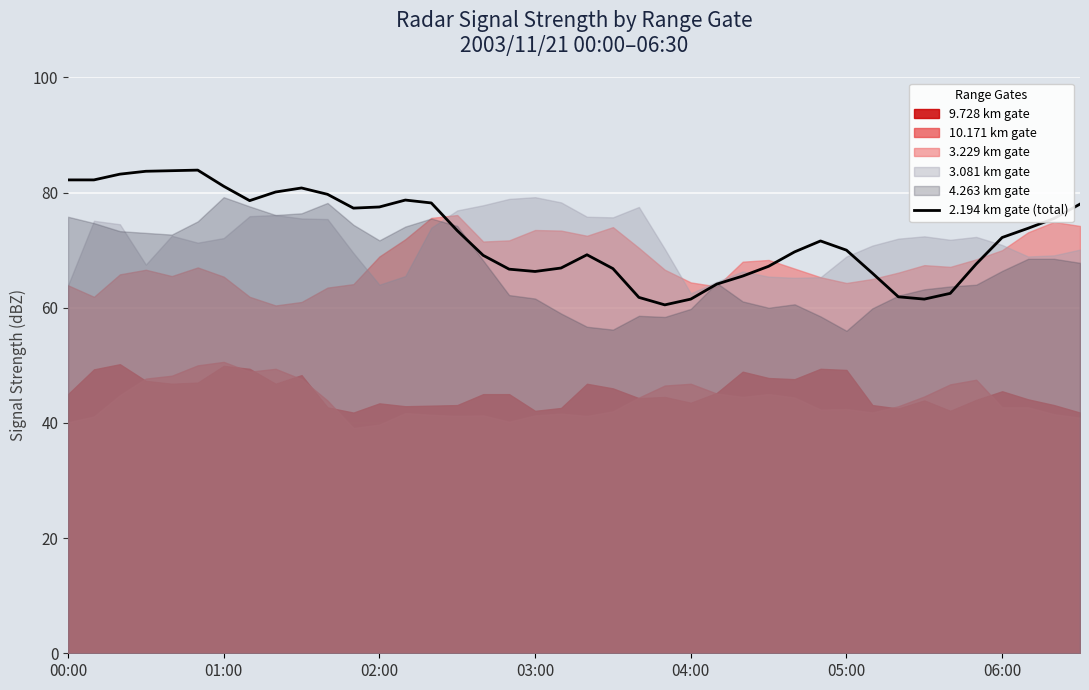

True or false: the data has more than 1 interior local peaks.

True